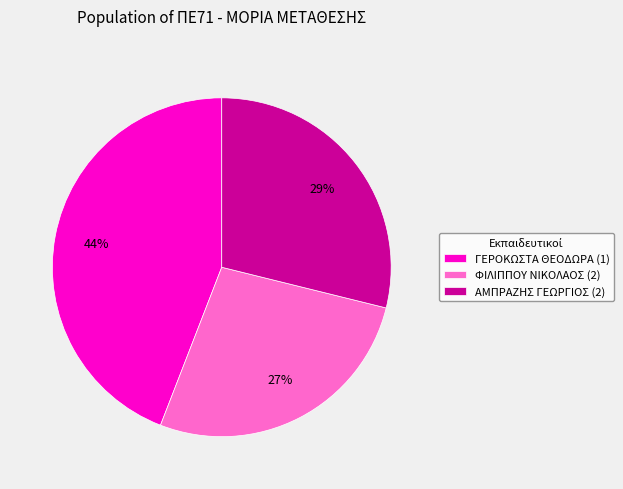

Between ΓΕΡΟΚΩΣΤΑ ΘΕΟΔΩΡΑ (1) and ΑΜΠΡΑΖΗΣ ΓΕΩΡΓΙΟΣ (2), which is larger?

ΓΕΡΟΚΩΣΤΑ ΘΕΟΔΩΡΑ (1)